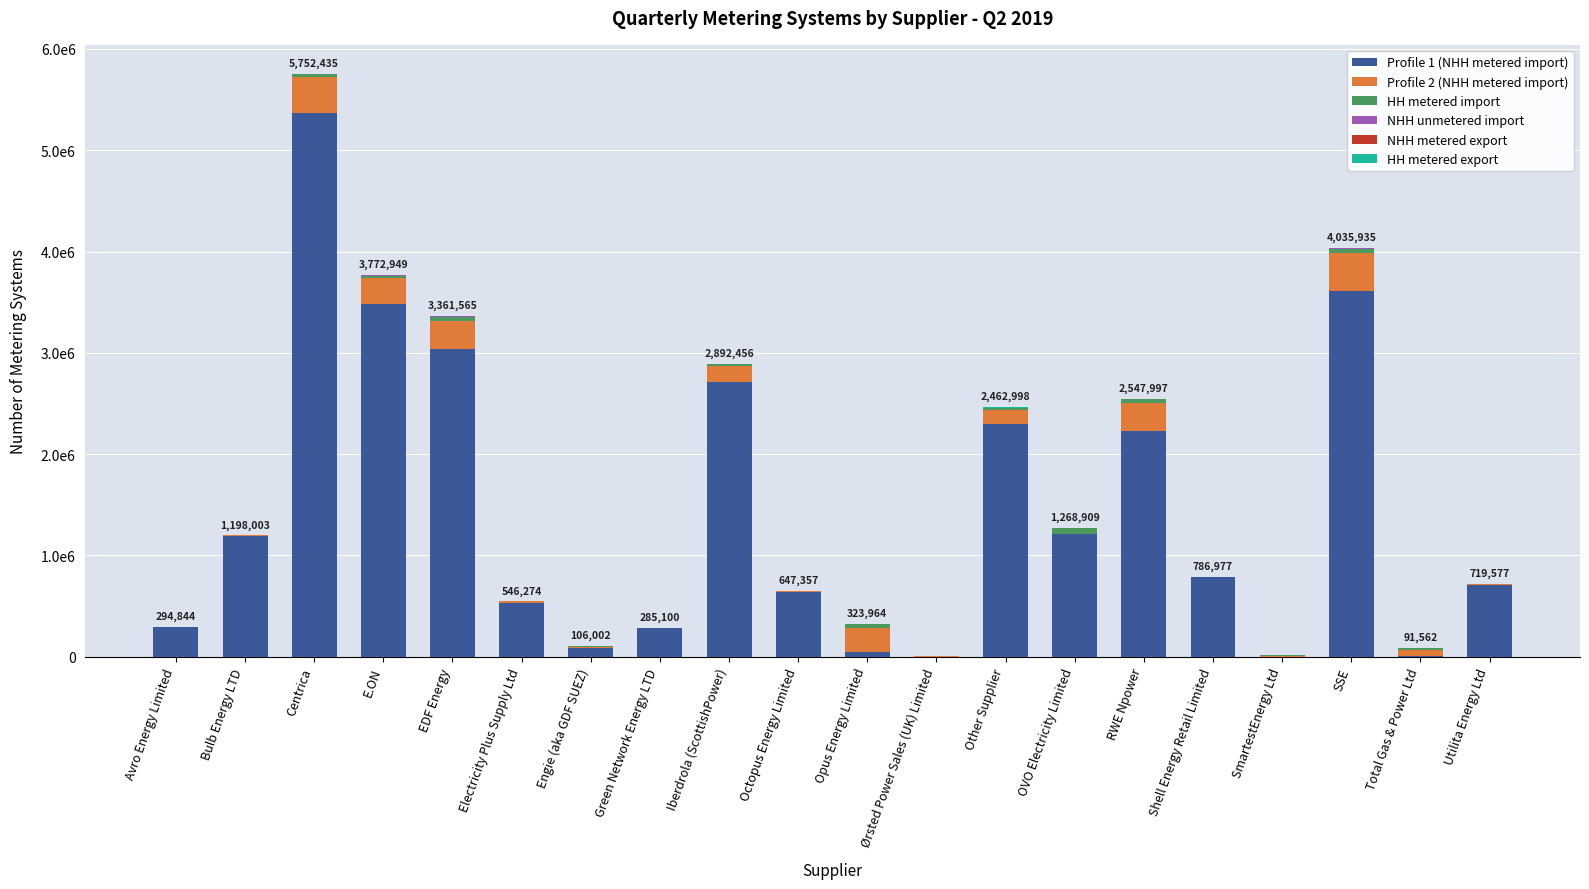

Are the bars grouped side by side (vs. stacked)?

No